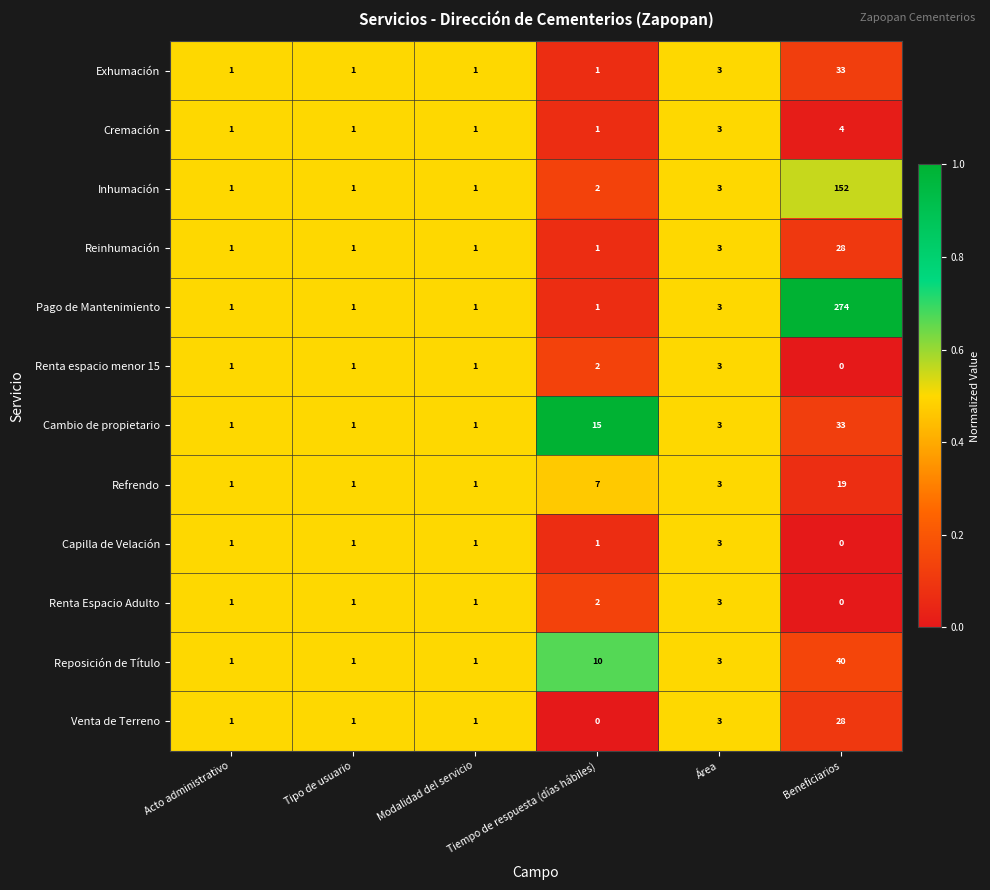

Which label corresponds to the largest value in the chart?

Beneficiarios